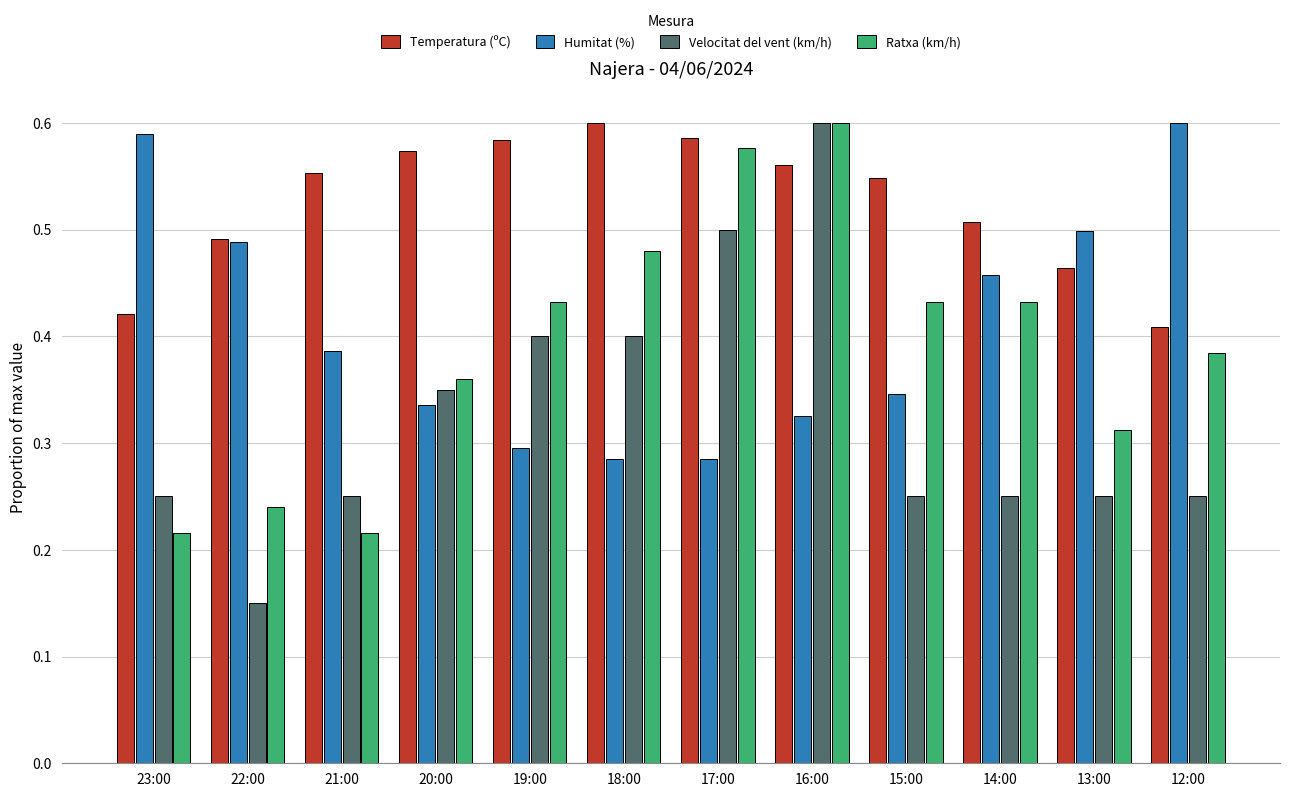

At which category is the sum across all series the highest?

16:00